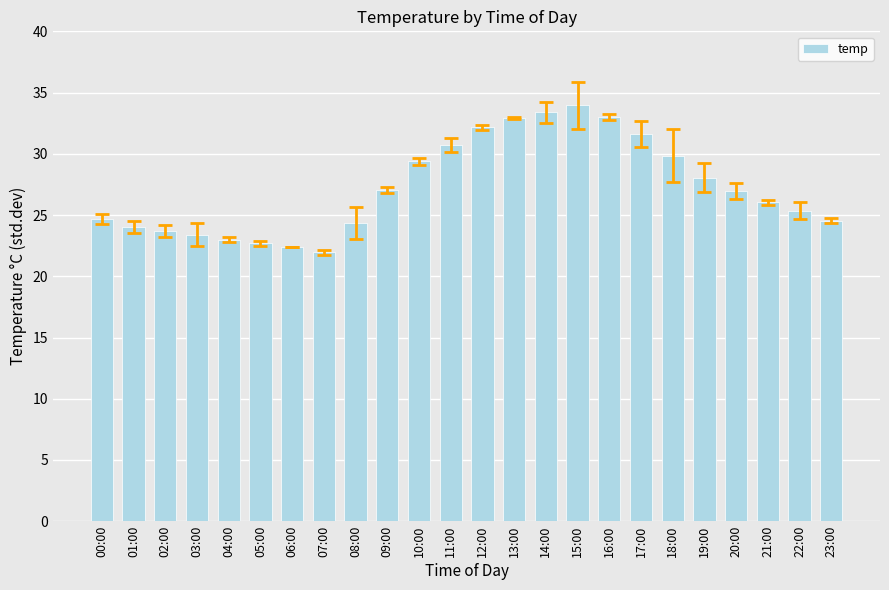

Approximately how many times larger is the value at 21:00 compared to 11:00?

0.8